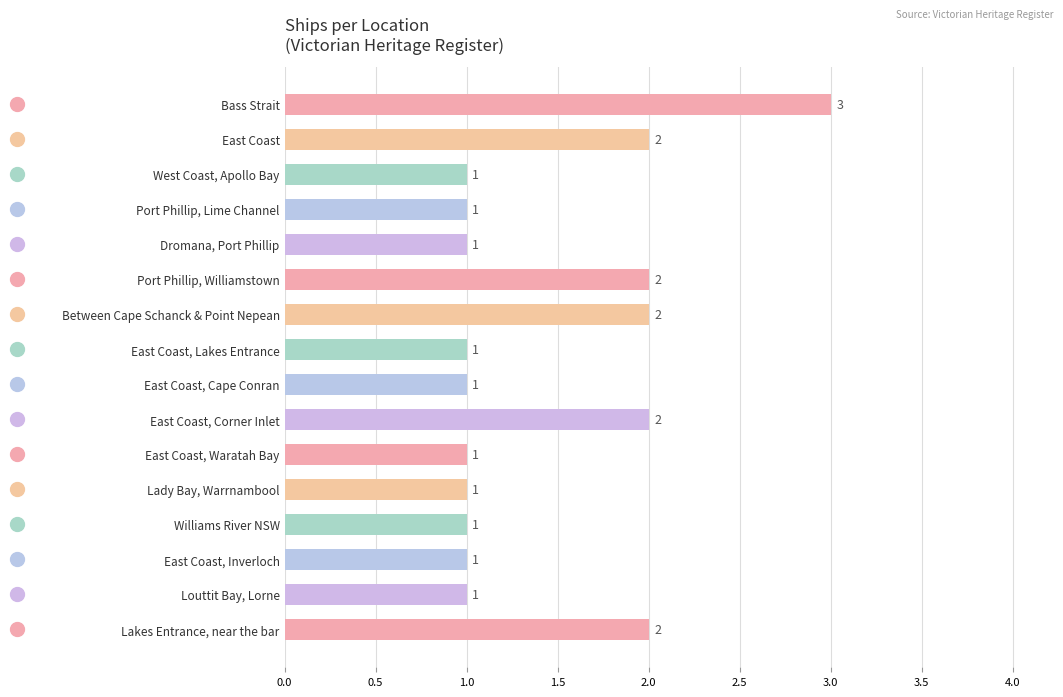

What is the value of the 8th bar from the top?

1